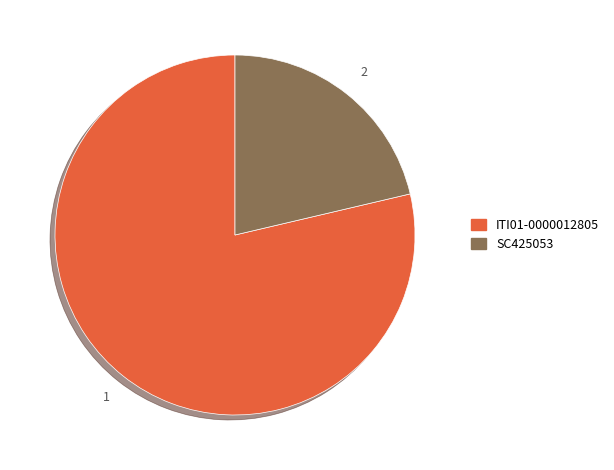

Which category has the smallest portion of the pie?

SC425053